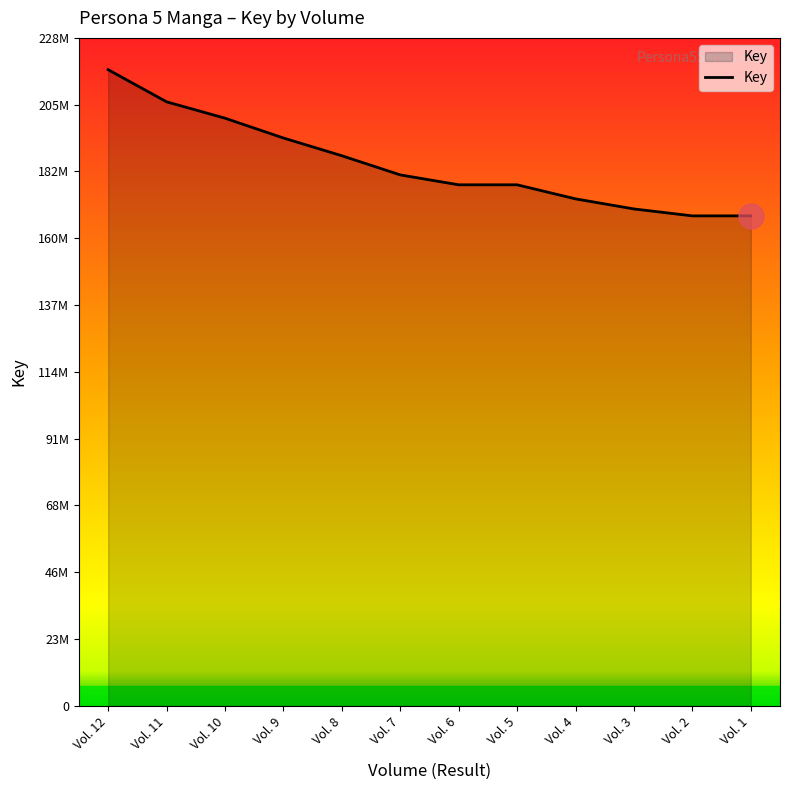

Is it true that the value at Vol. 9 is 346241150?

False